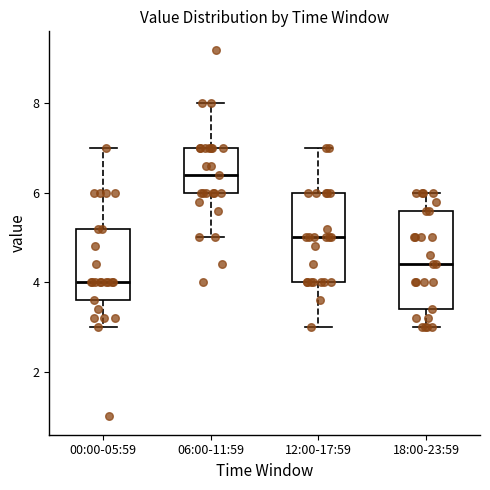

Which box's median line is the highest?

06:00-11:59